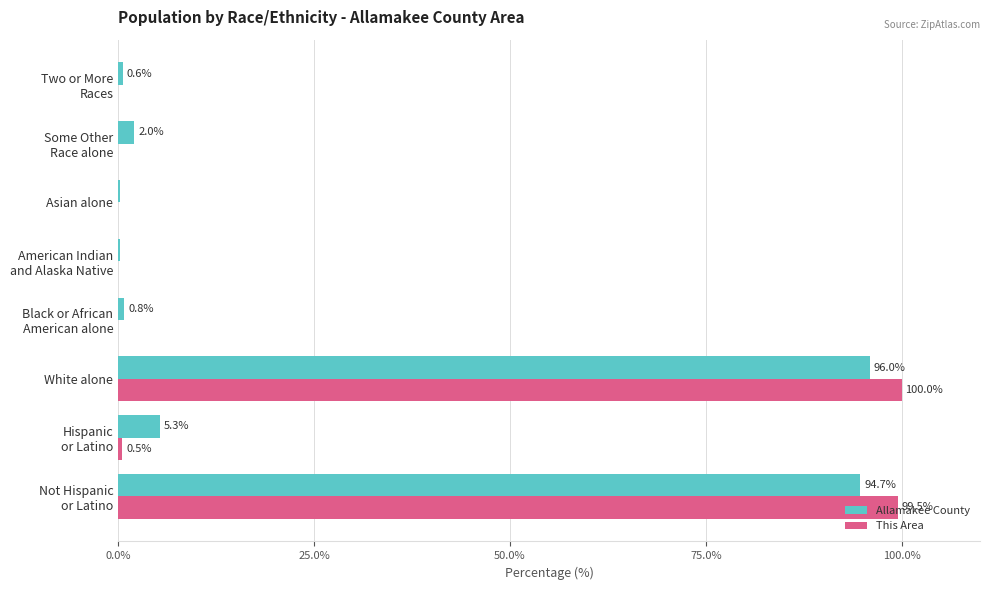

The Allamakee County series shows 125.9 at White alone. True or false?

False